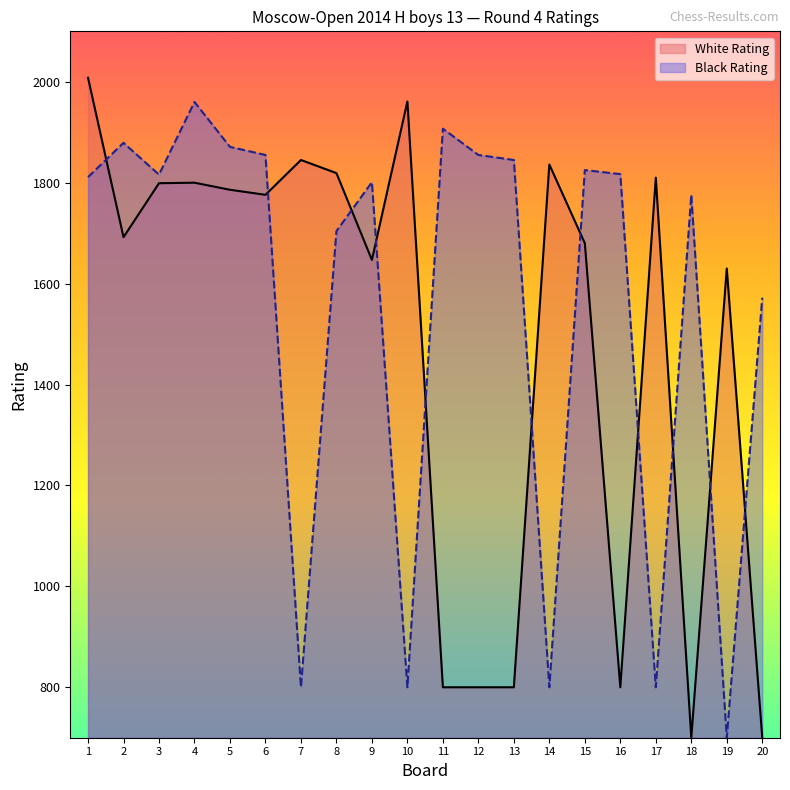

At which category is the sum across all series the highest?

1